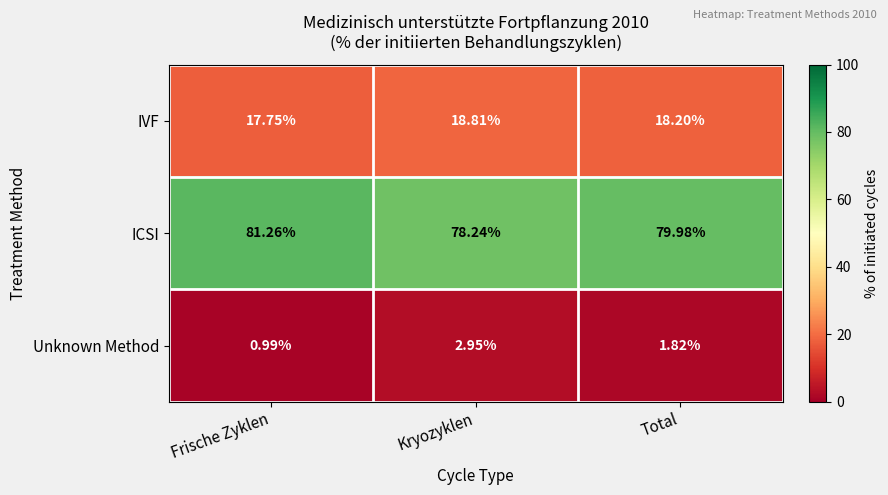

At which label does ICSI first exceed 79?

Frische Zyklen